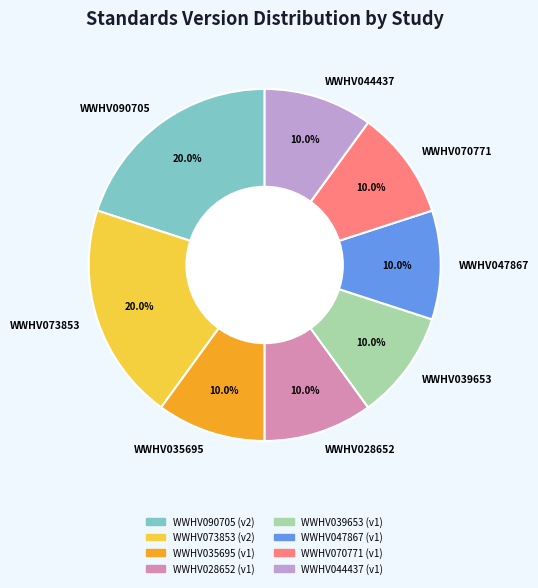

What percentage do WWHV090705 and WWHV044437 together represent?

30.0%